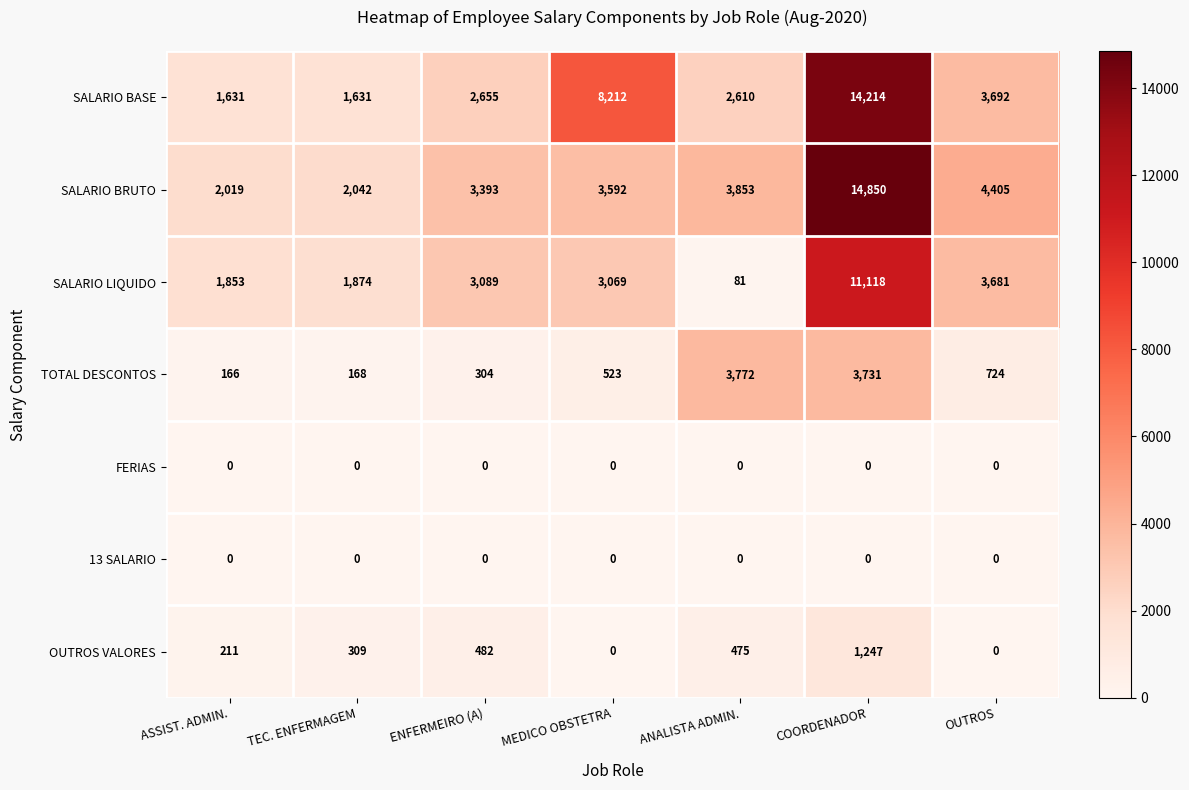

True or false: SALARIO BRUTO has a value of 2042 at TEC. ENFERMAGEM.

True